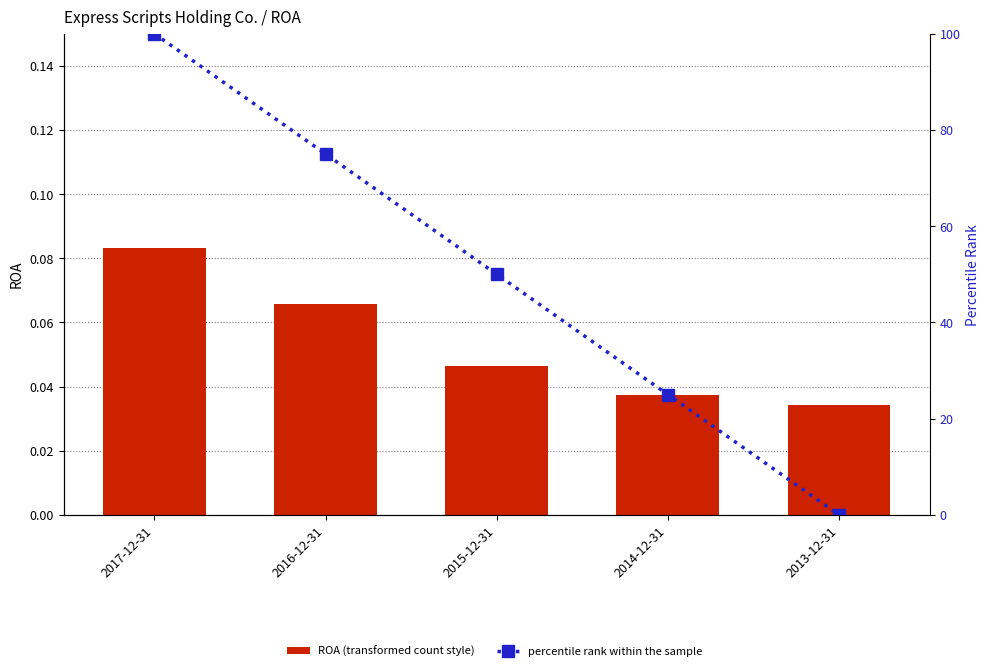

Between 2015-12-31 and 2016-12-31, which is larger?

2016-12-31